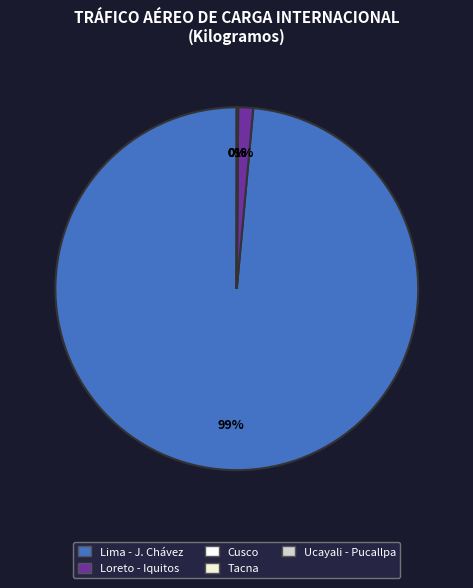

Which slice represents more than half of the pie?

Lima - J. Chávez